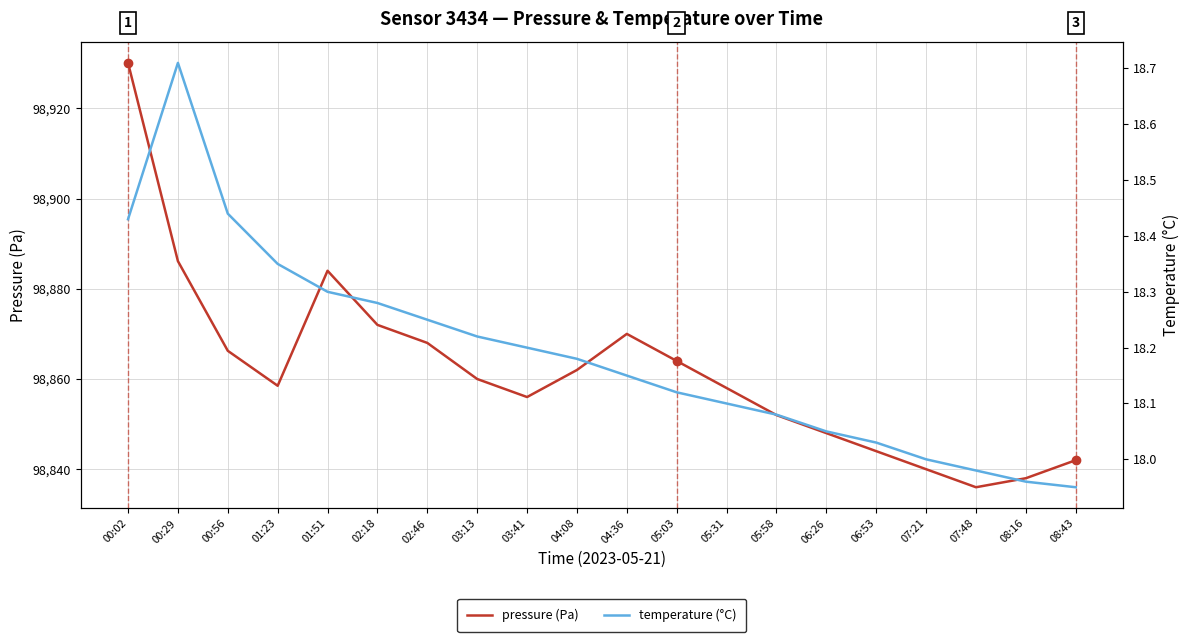

List the labels in order of temperature value, largest first.

00:29, 00:56, 00:02, 01:23, 01:51, 02:18, 02:46, 03:13, 03:41, 04:08, 04:36, 05:03, 05:31, 05:58, 06:26, 06:53, 07:21, 07:48, 08:16, 08:43